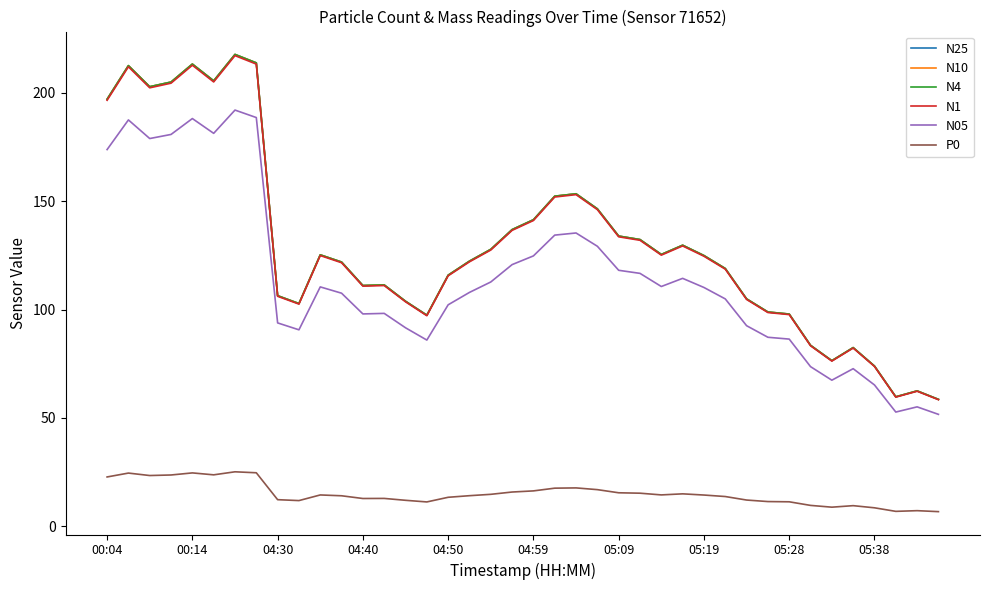

Which series has the widest spread of values?

N10